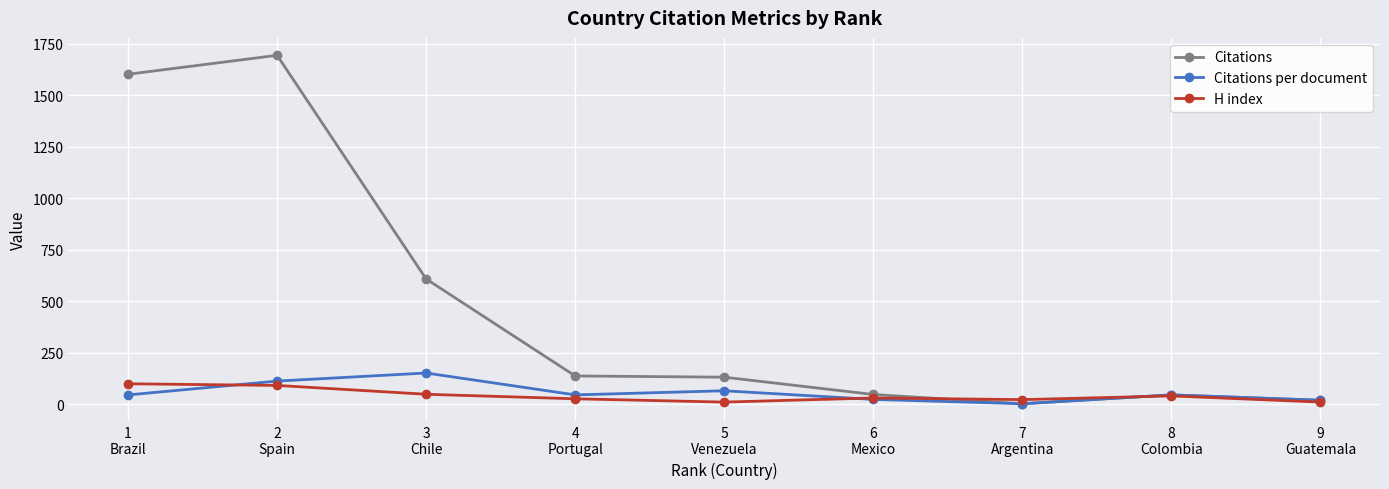

How many values in the Citations series are below 132?

4